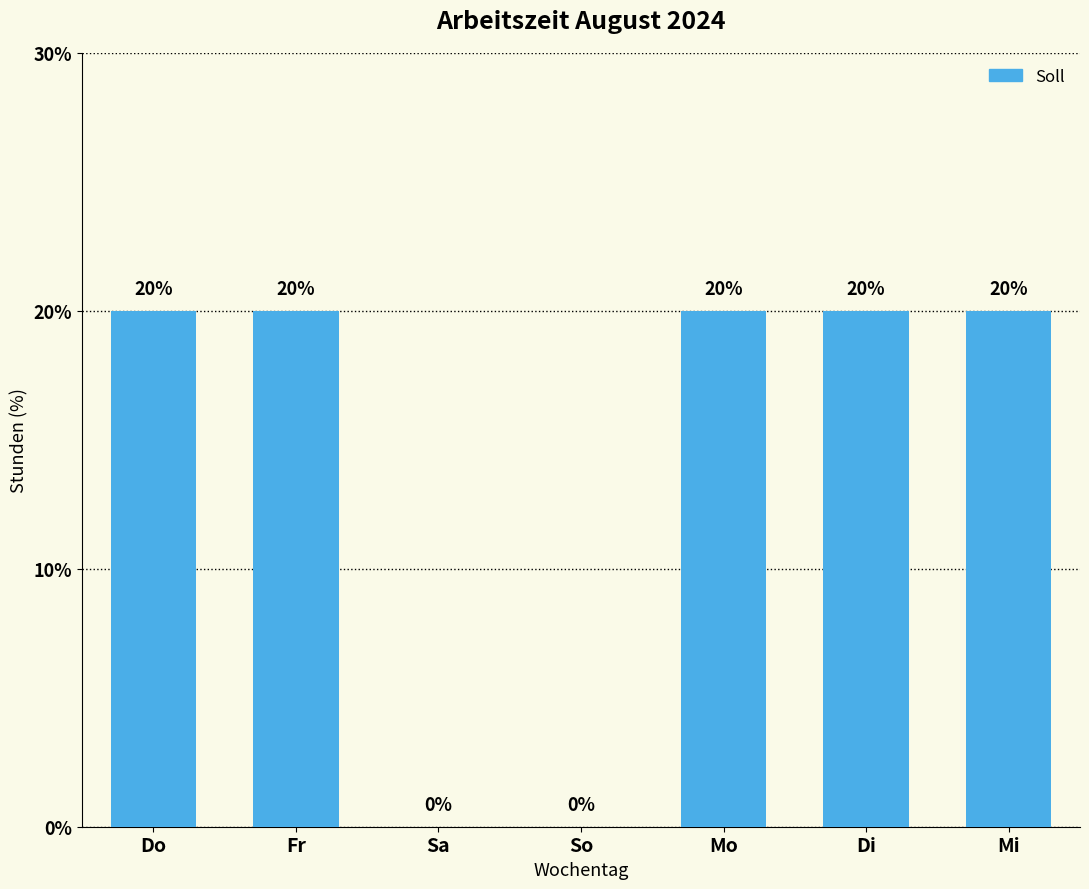

What is the greatest value displayed?

20